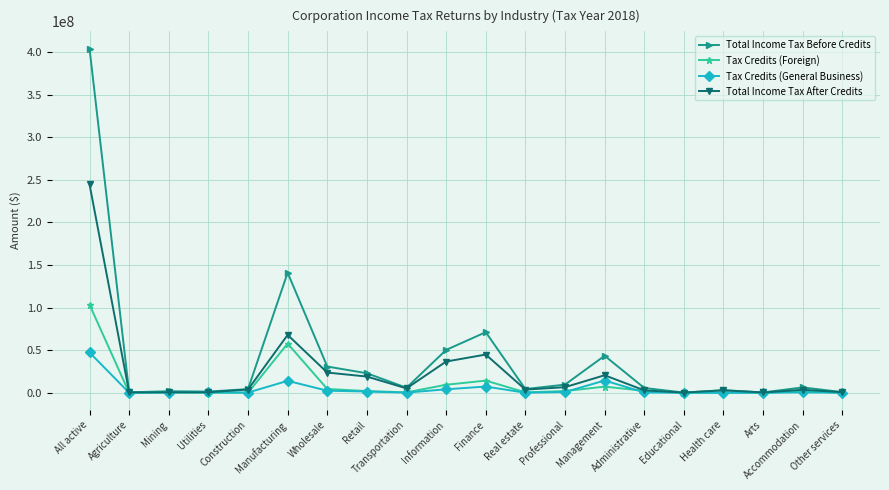

Which series has the largest range (max minus min)?

Total Income Tax Before Credits